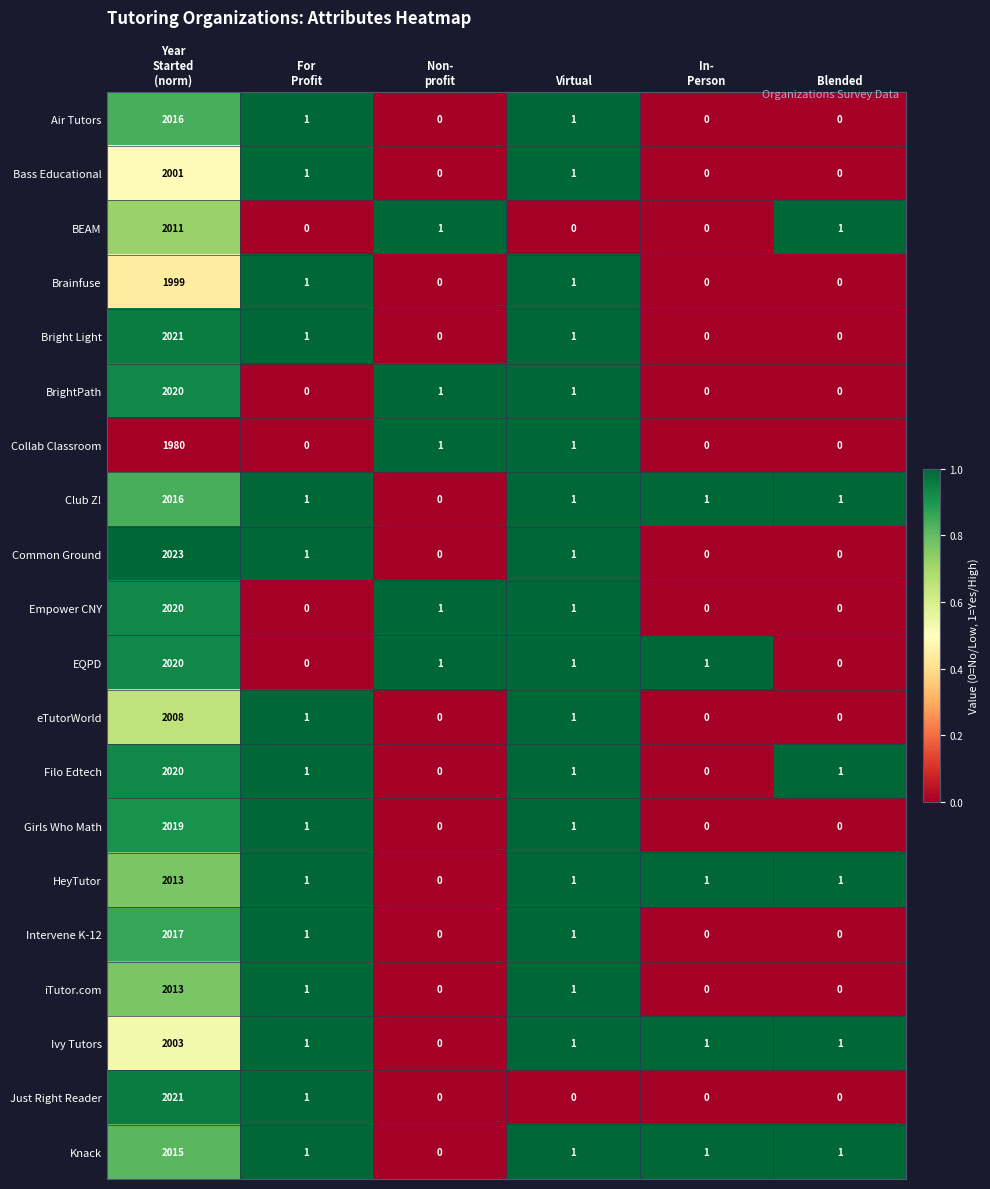

What is the average value of the Girls Who Math series?

337